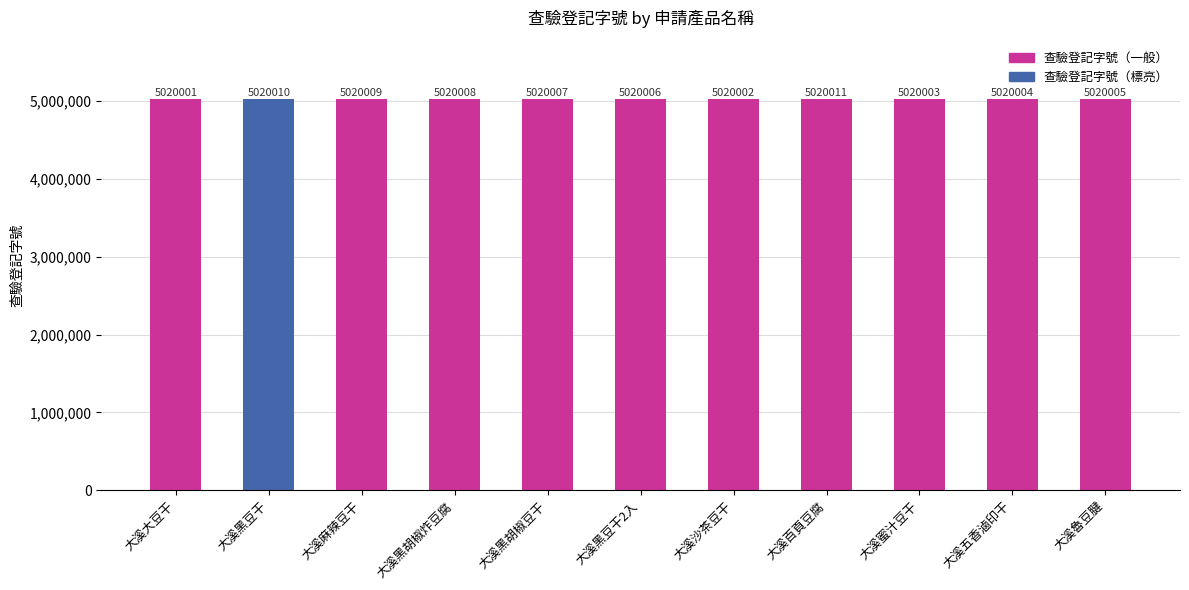

The value at 大溪大豆干 is 5020001. True or false?

True